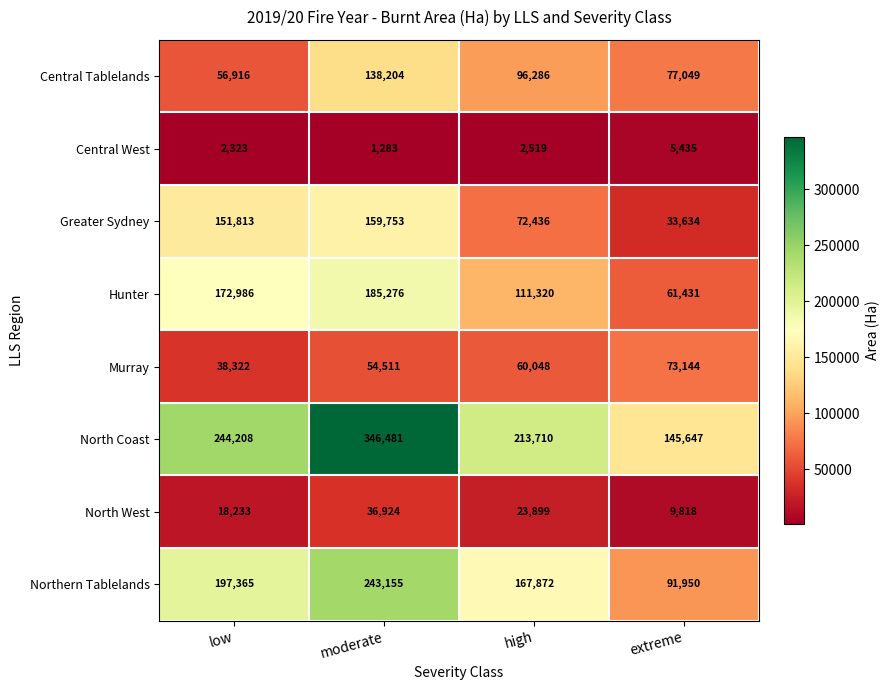

At which label is Murray closest to 55733?

moderate